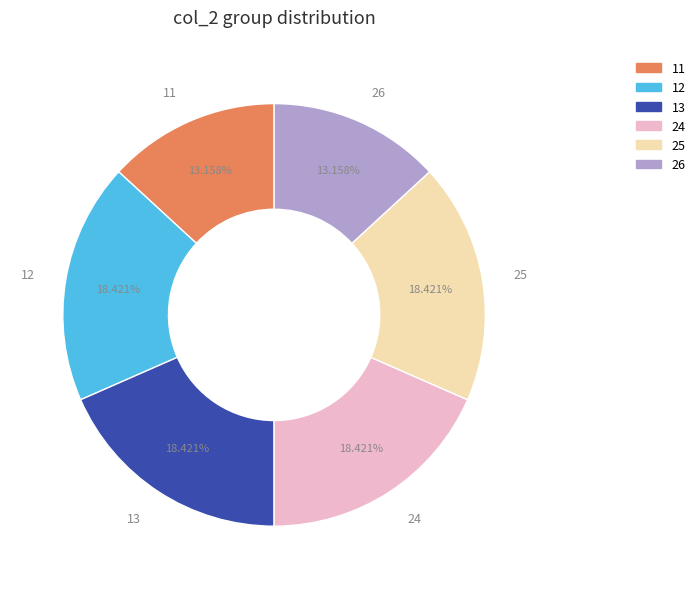

Is 24 the majority of the pie?

No